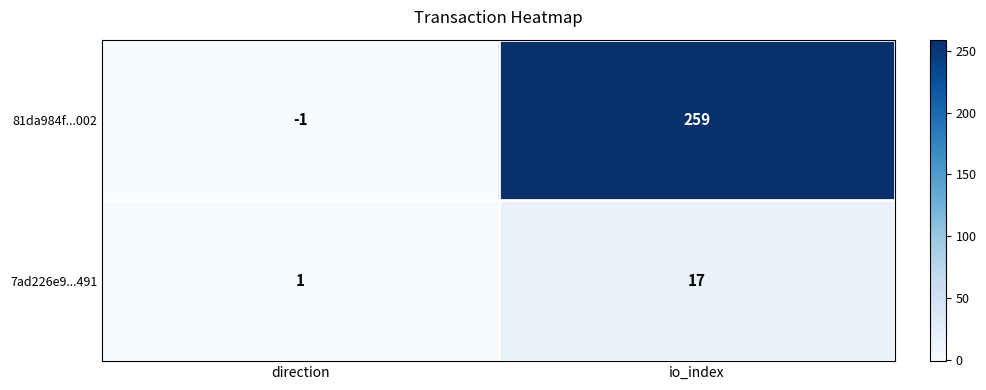

Count the number of data series in this chart.

2